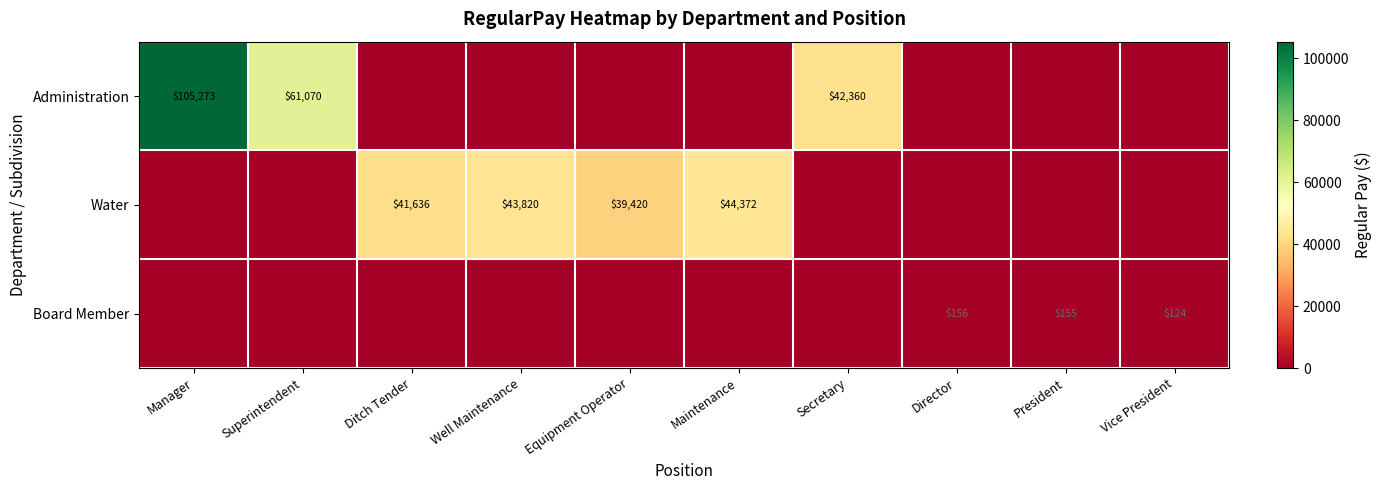

True or false: Board Member has a value of 269 at President.

False